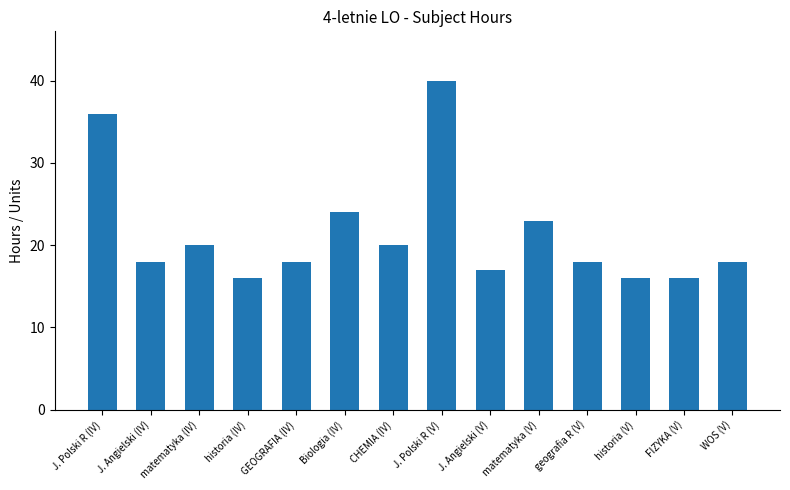

Between J. Polski R (IV) and CHEMIA (IV), which is larger?

J. Polski R (IV)